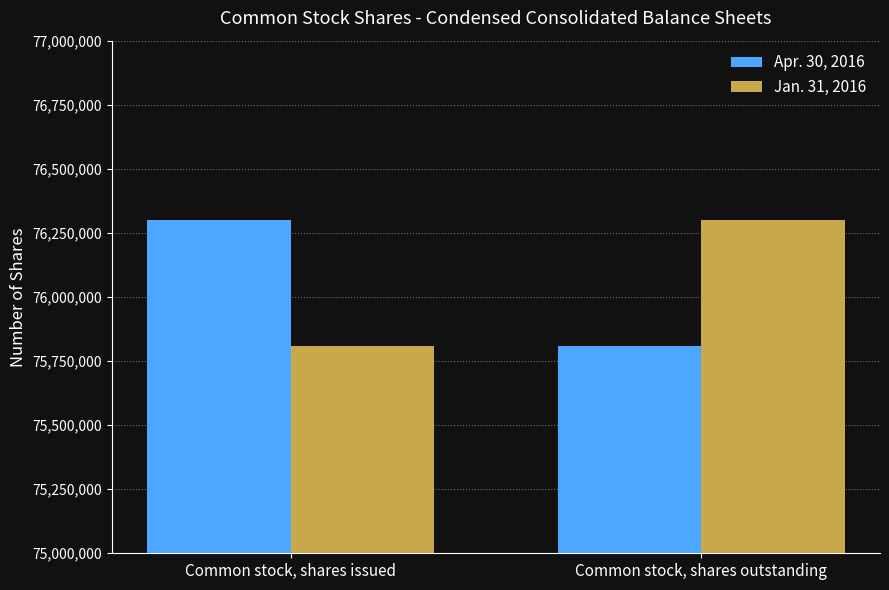

What is the total value across all series at Common stock, shares outstanding?

152107575